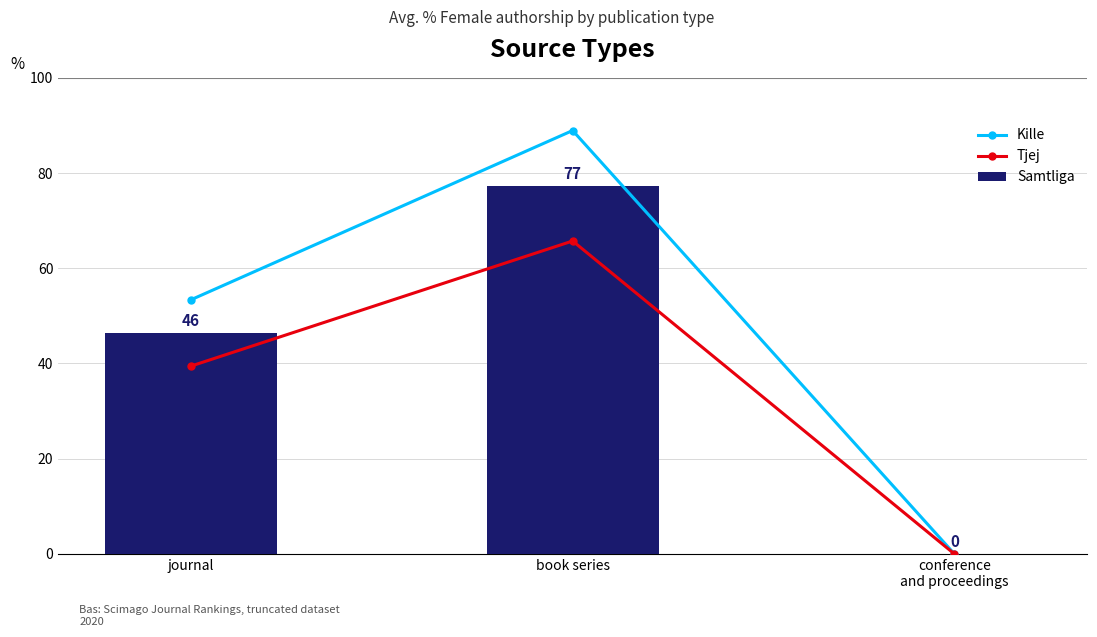

What is the approximate value of Tjej at journal?

39.5